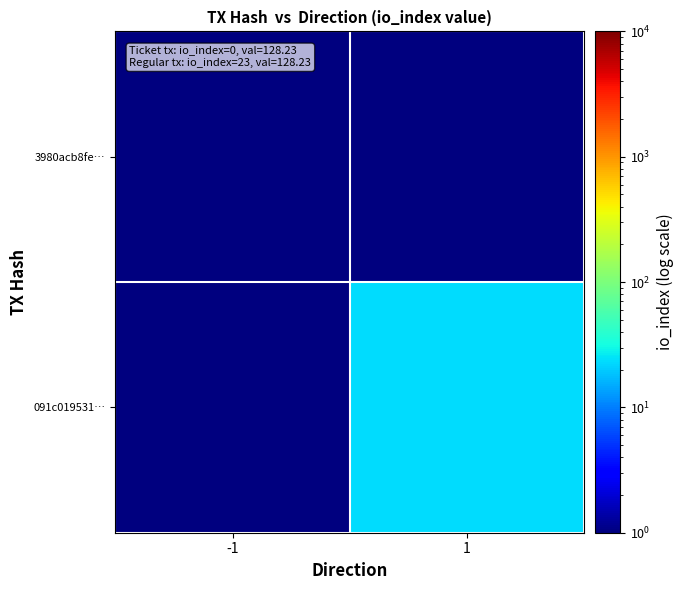

List the series in order of their overall mean, highest first.

091c019531…, 3980acb8fe…